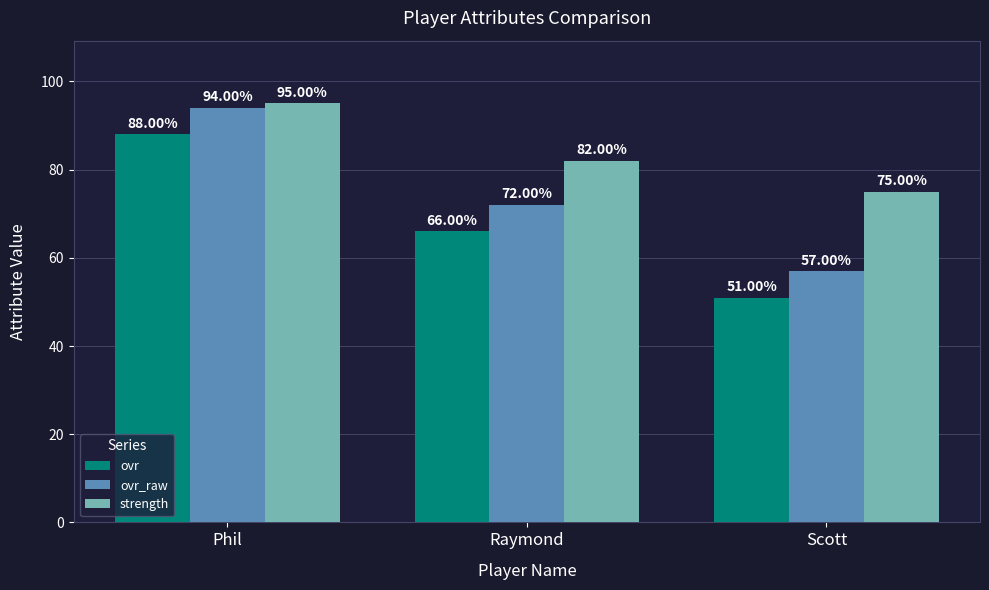

What is the difference between the ovr_raw values at Scott and Phil?

37